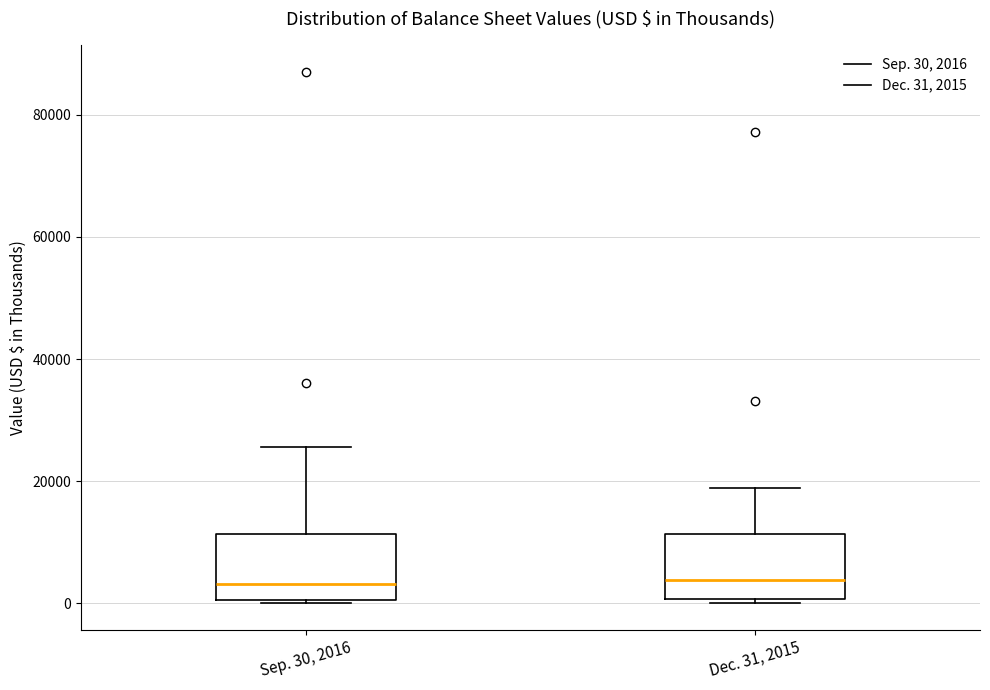

Where does the upper whisker of the box for Dec. 31, 2015 end on the y-axis? The values are not printed on the chart, so give them approximately, as read against the axis.

18000